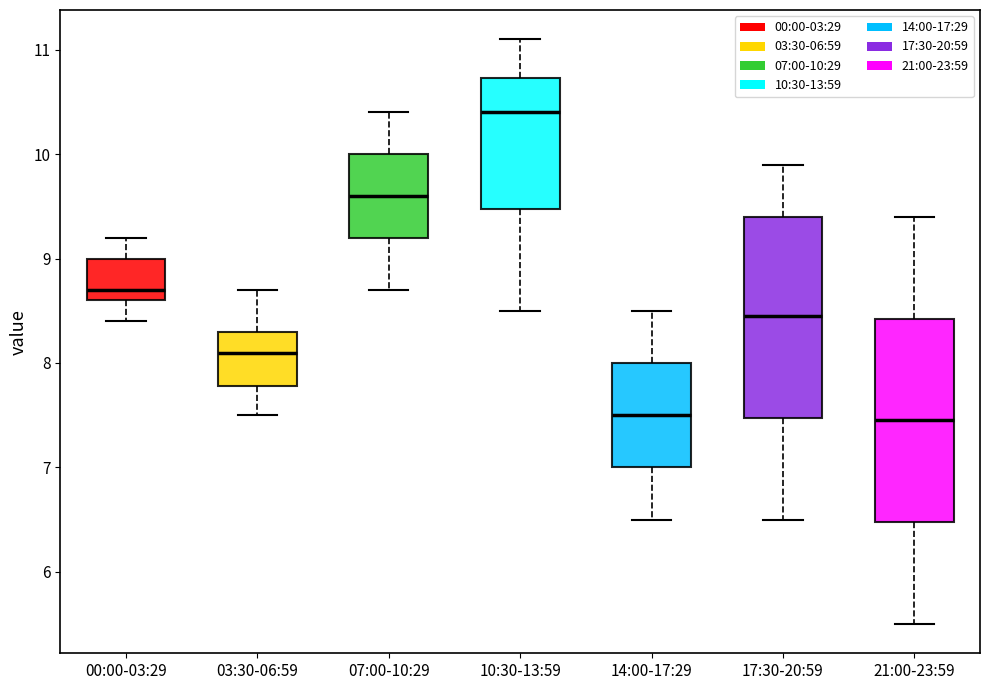

Where is the lower edge of the box for 03:30-06:59 on the y-axis? The values are not printed on the chart, so give them approximately, as read against the axis.

7.8